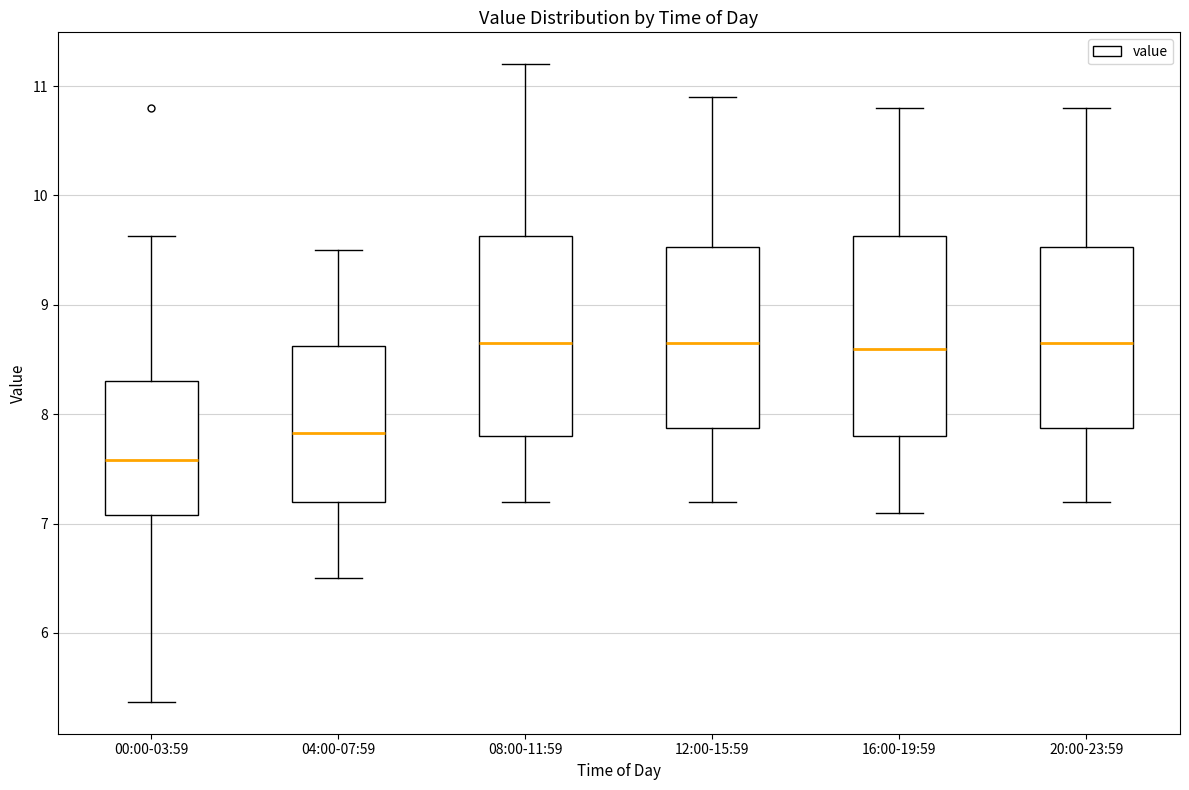

Reading left to right, transcribe this box plot: for each box, give where its median line is, the range the box spans, and where its two whiskers end, as read against the y-axis. The values are not printed on the chart, so give them approximately, as read against the axis.

00:00-03:59: median 7.6, box 7.1 to 8.3, whiskers 5.4 to 9.6
04:00-07:59: median 7.8, box 7.2 to 8.6, whiskers 6.5 to 9.5
08:00-11:59: median 8.7, box 7.8 to 9.6, whiskers 7.2 to 11.2
12:00-15:59: median 8.7, box 7.9 to 9.5, whiskers 7.2 to 10.9
16:00-19:59: median 8.6, box 7.8 to 9.6, whiskers 7.1 to 10.8
20:00-23:59: median 8.7, box 7.9 to 9.5, whiskers 7.2 to 10.8